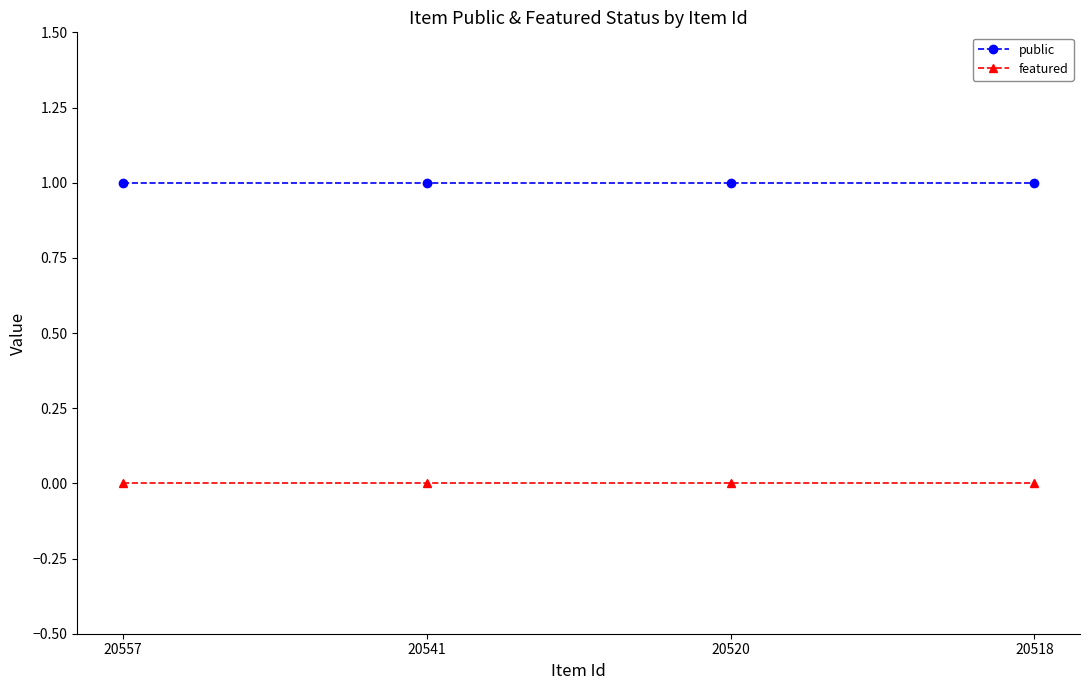

Reading left to right, extract all data points from this chart.

public: 20557=1	20541=1	20520=1	20518=1
featured: 20557=0	20541=0	20520=0	20518=0